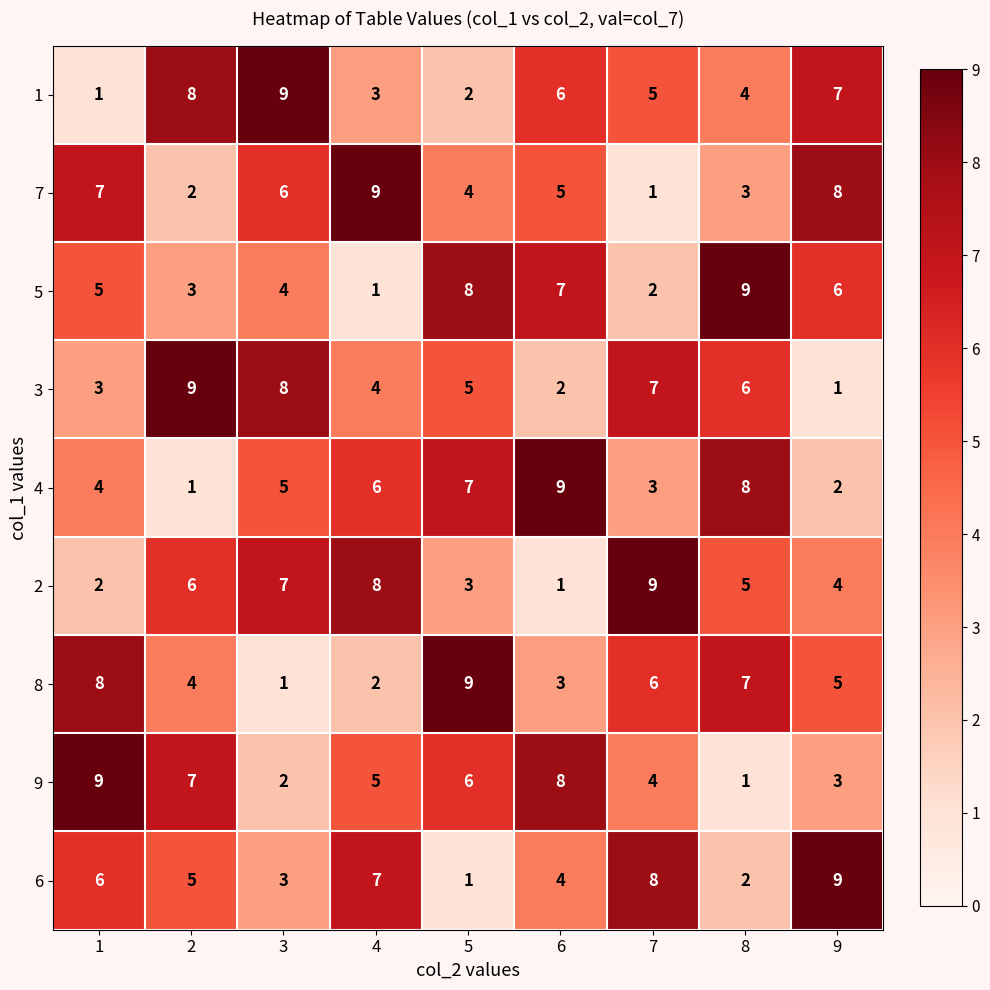

At which label is 1 closest to 5?

7